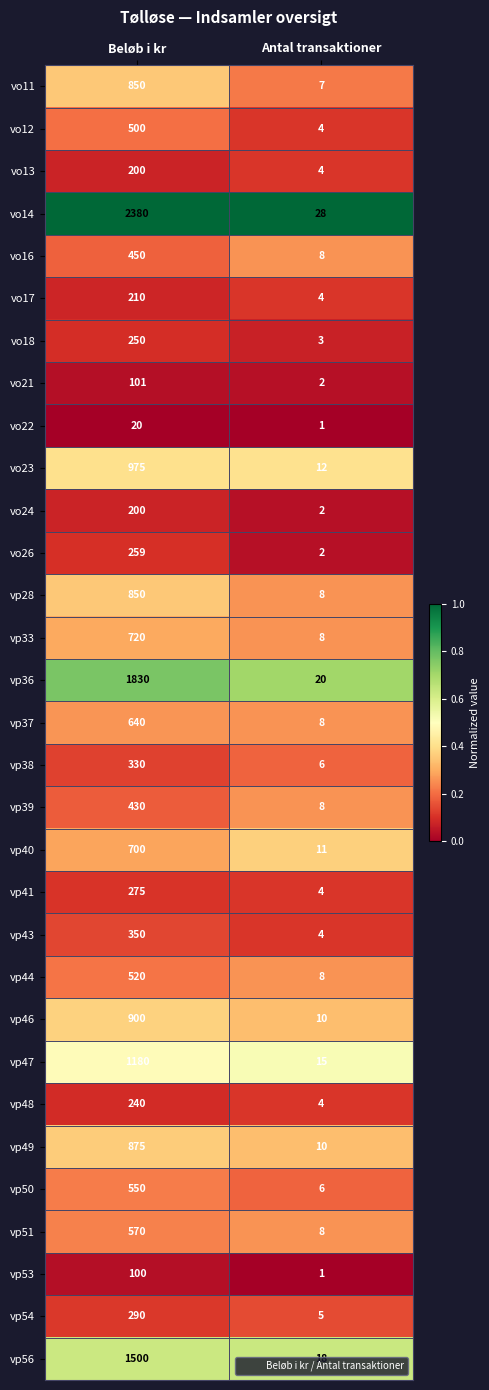

Which series has the largest range (max minus min)?

vo14